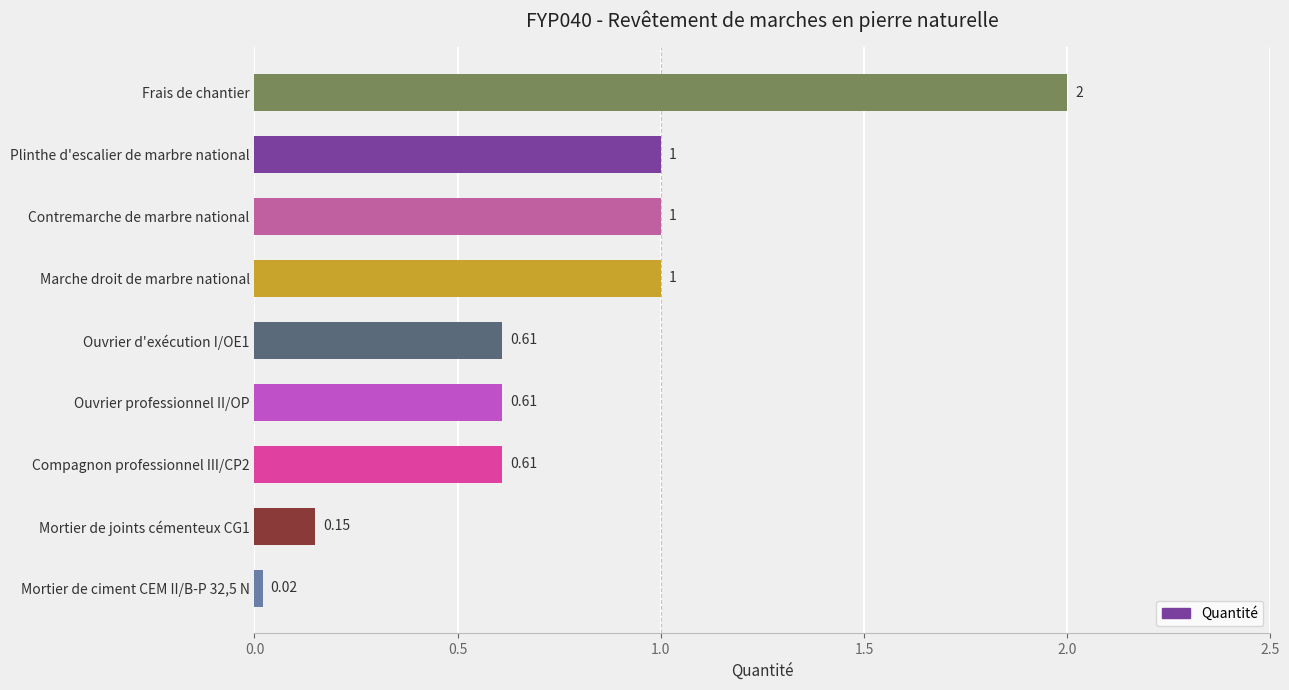

Does the chart contain any negative values?

No